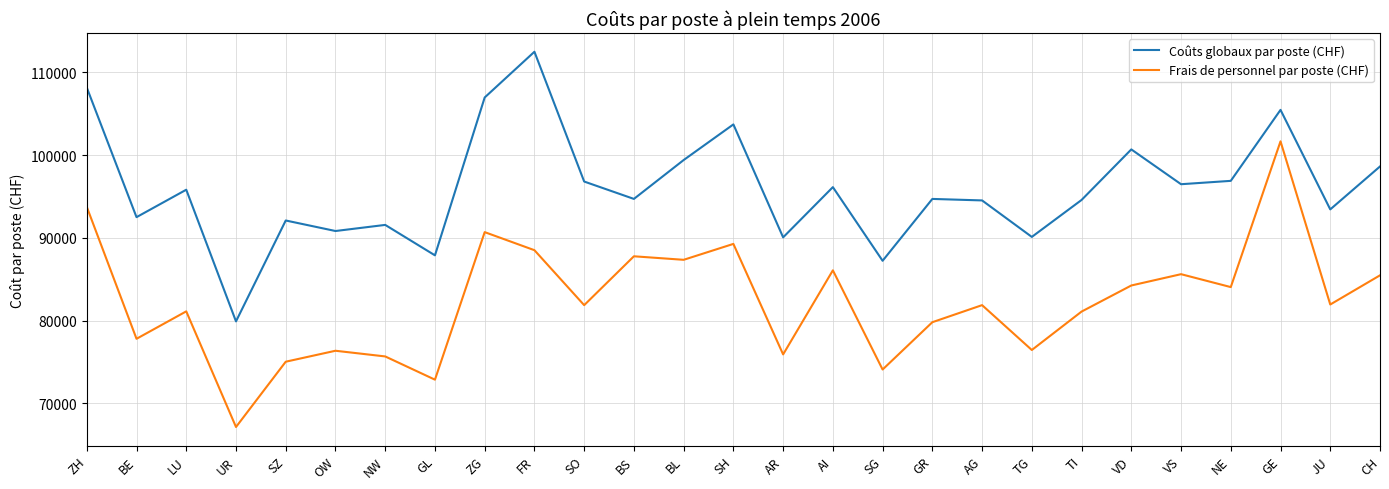

What is the approximate value of Frais de personnel par poste (CHF) at TI, to the nearest 100?

81100